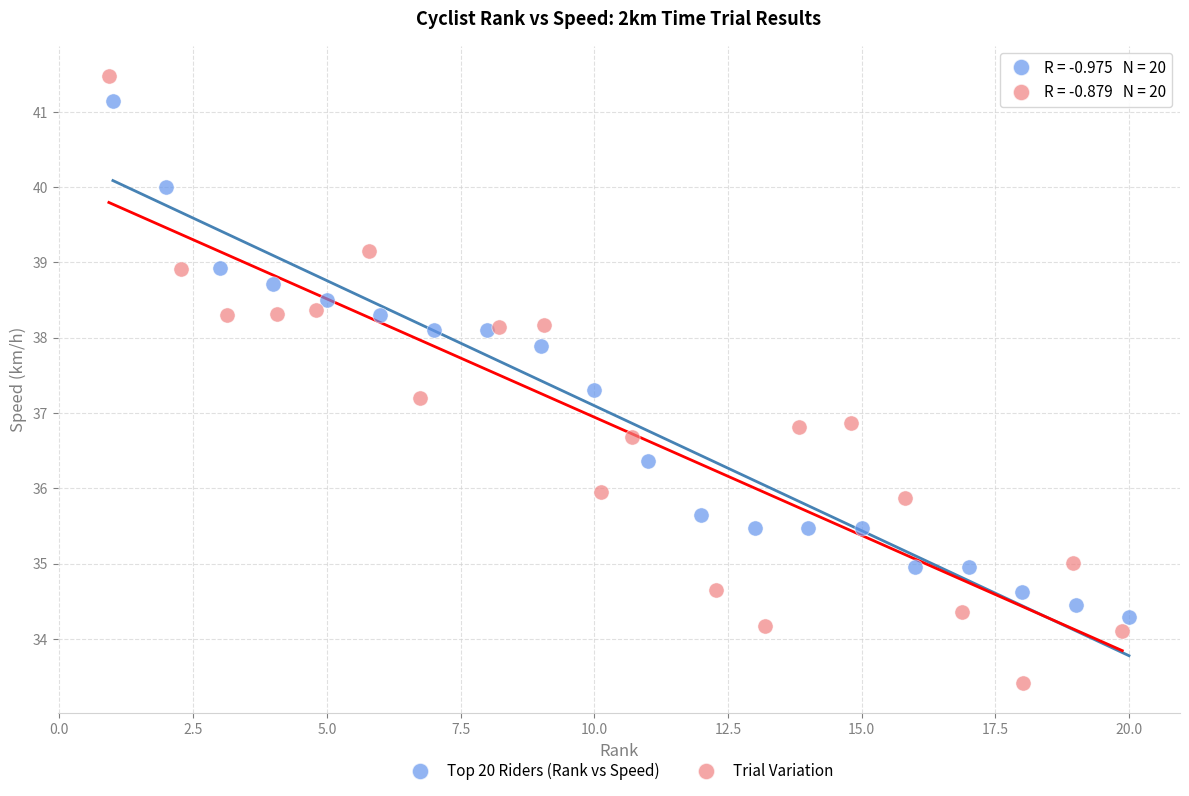

Which series has the widest spread of Y values?

Trial Variation